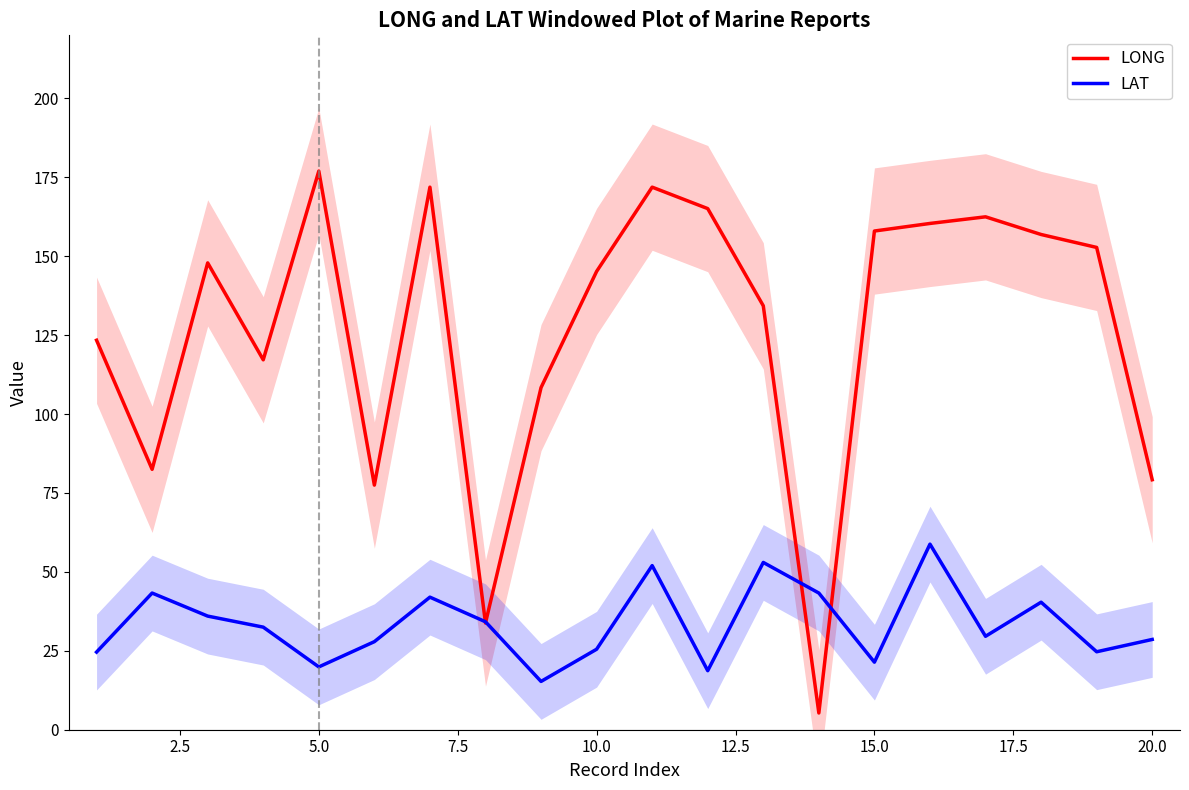

True or false: LAT has a value of 21.4 at 15.0.

True